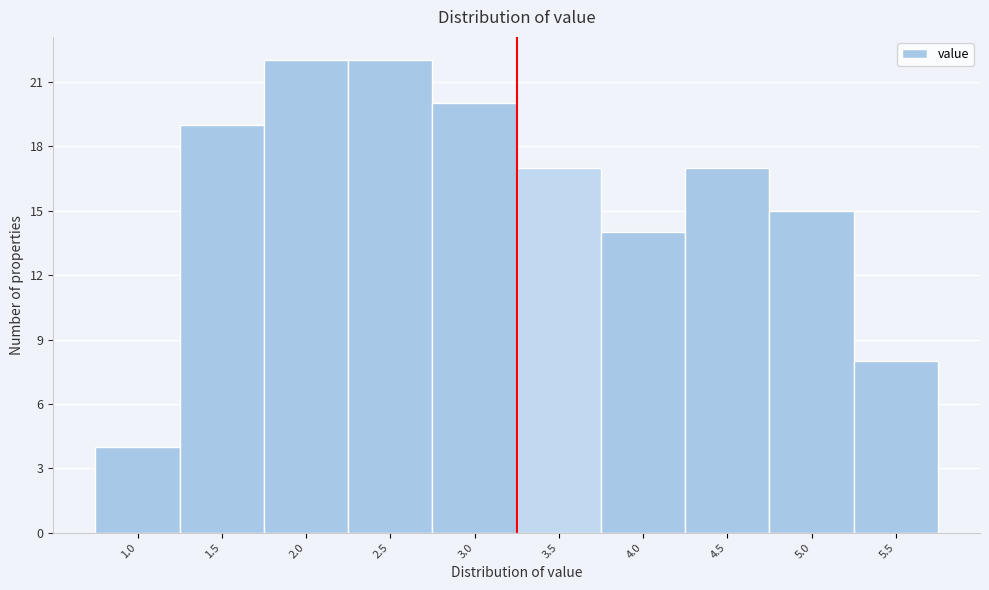

Reading left to right, what are all the values shown in this chart?

1.0=4	1.5=19	2.0=22	2.5=22	3.0=20	3.5=17	4.0=14	4.5=17	5.0=15	5.5=8